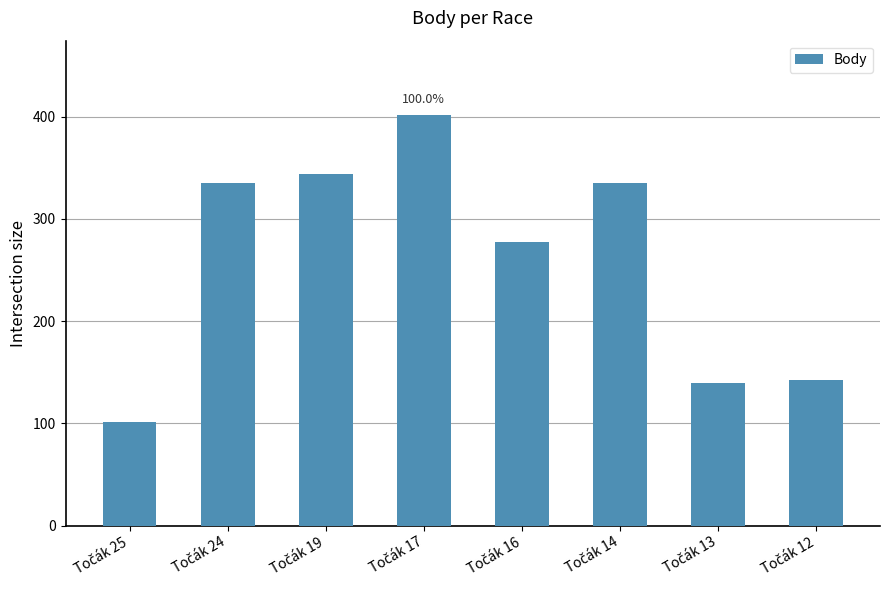

What is the maximum value shown in the chart?

402